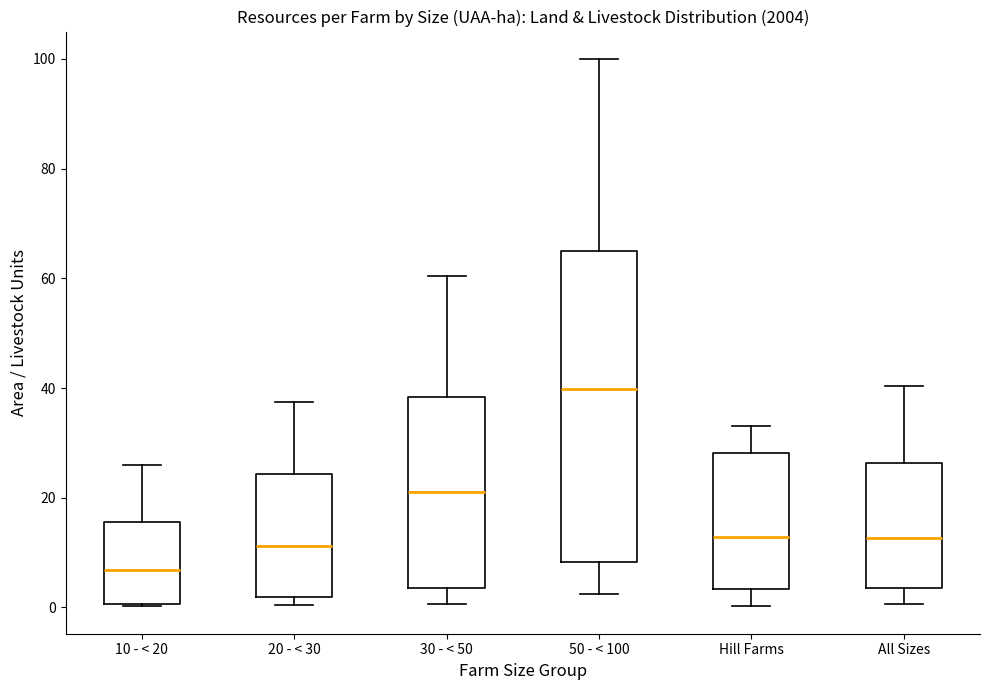

Reading left to right, read every box against the y-axis: the position of its median line, the range the box covers, and the ends of its whiskers. The values are not printed on the chart, so give them approximately, as read against the axis.

10 - < 20: median 6, box 0 to 16, whiskers 0 to 26
20 - < 30: median 12, box 2 to 24, whiskers 0 to 38
30 - < 50: median 22, box 4 to 38, whiskers 0 to 60
50 - < 100: median 40, box 8 to 64, whiskers 2 to 100
Hill Farms: median 12, box 4 to 28, whiskers 0 to 34
All Sizes: median 12, box 4 to 26, whiskers 0 to 40